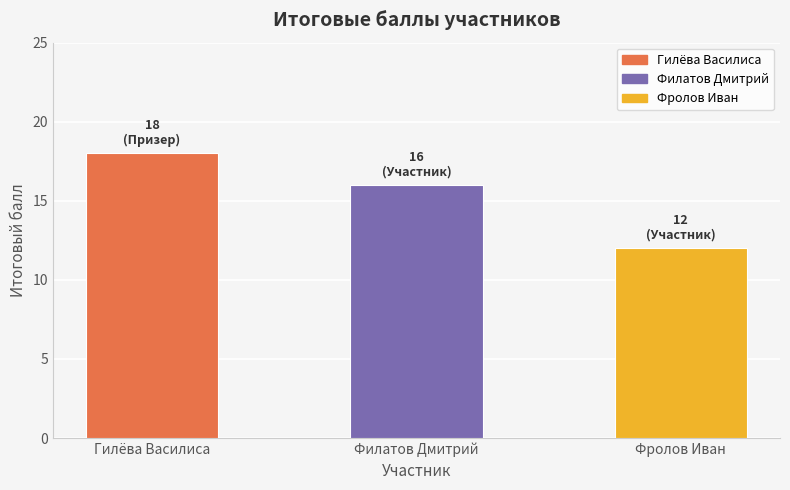

What is the change in value from Гилёва Василиса to Фролов Иван?

-6